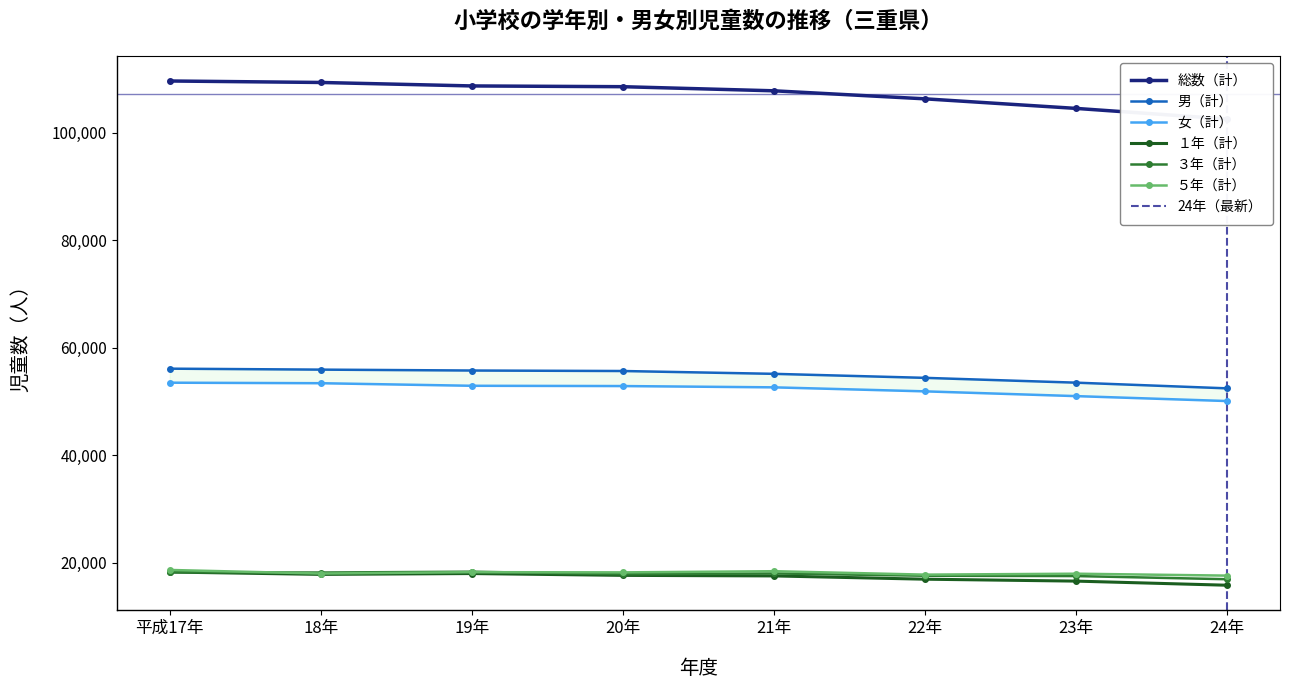

What is the difference between the maximum and minimum values in the 総数（計） series?

7077